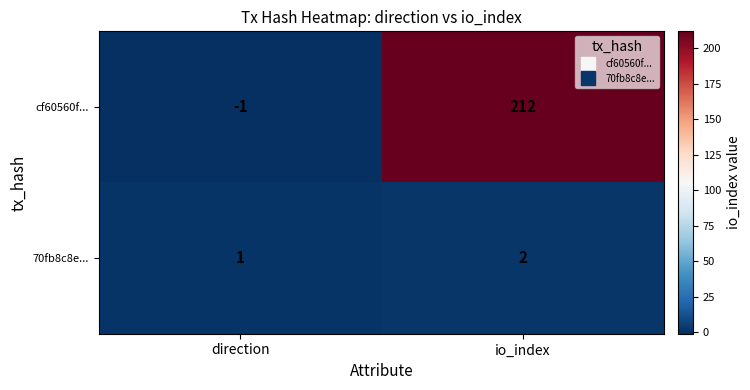

Rank the series by their average value, from lowest to highest.

70fb8c8e..., cf60560f...